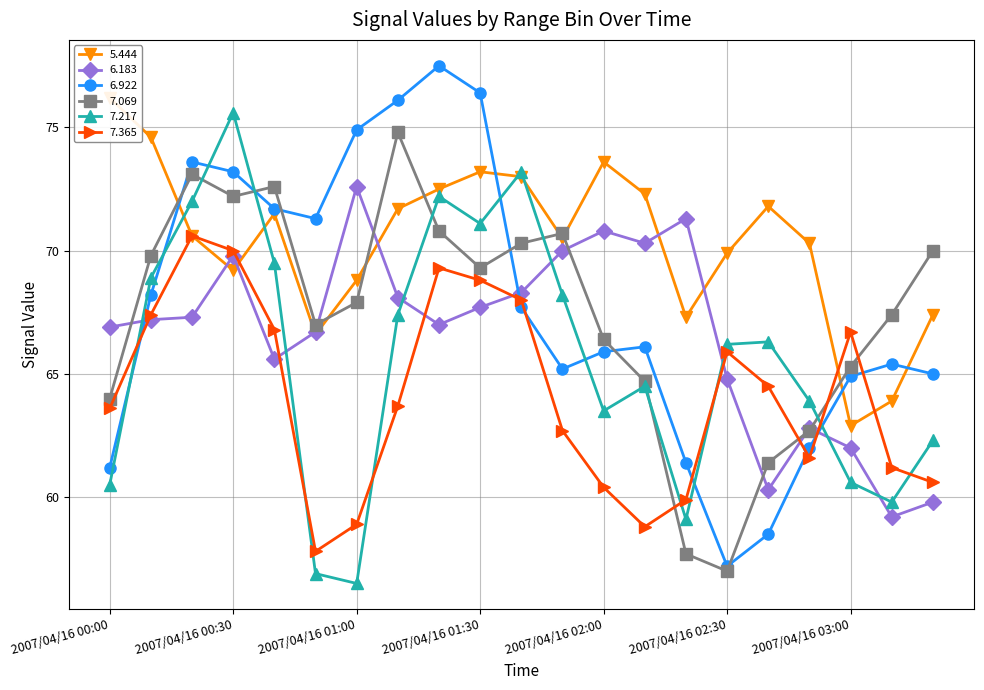

What is the highest value of the 5.444 series?

76.2